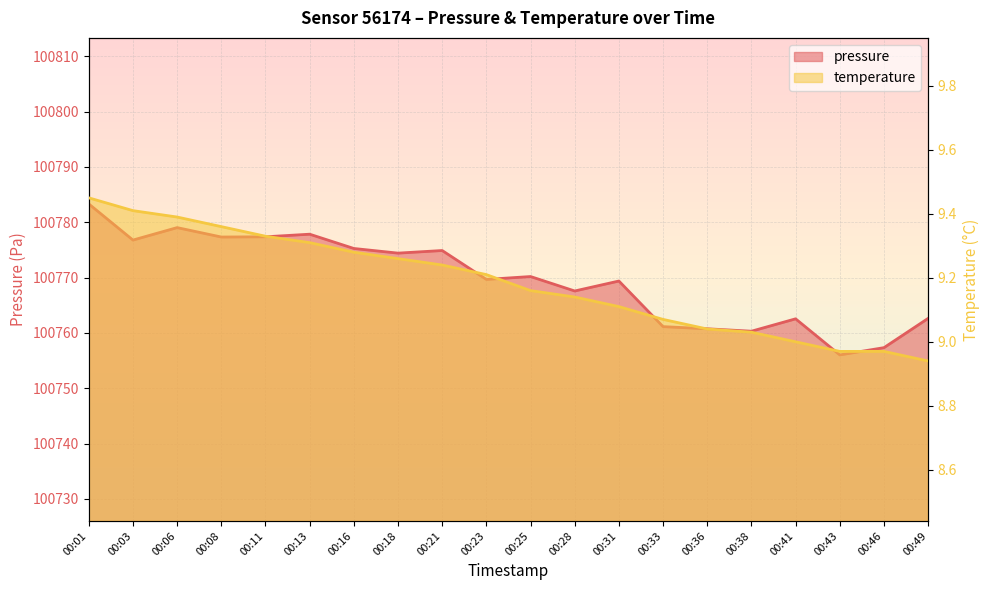

How many lines are shown in the chart?

2